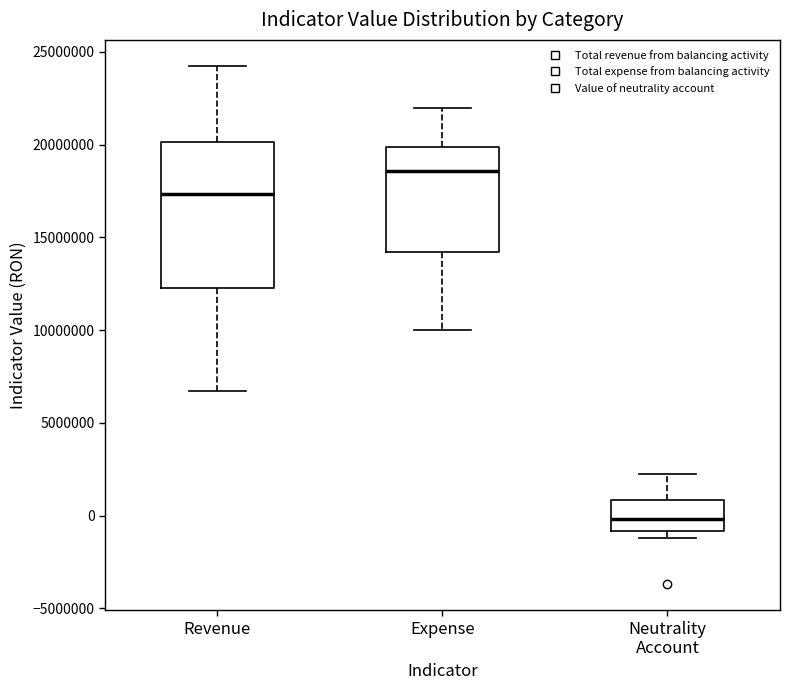

Reading left to right, read every box against the y-axis: the position of its median line, the range the box covers, and the ends of its whiskers. The values are not printed on the chart, so give them approximately, as read against the axis.

Revenue: median 17500000, box 12500000 to 20000000, whiskers 6500000 to 24500000
Expense: median 18500000, box 14000000 to 20000000, whiskers 10000000 to 22000000
Neutrality Account: median 0, box -1000000 to 1000000, whiskers -1000000 (just below the box's lower edge) to 2500000